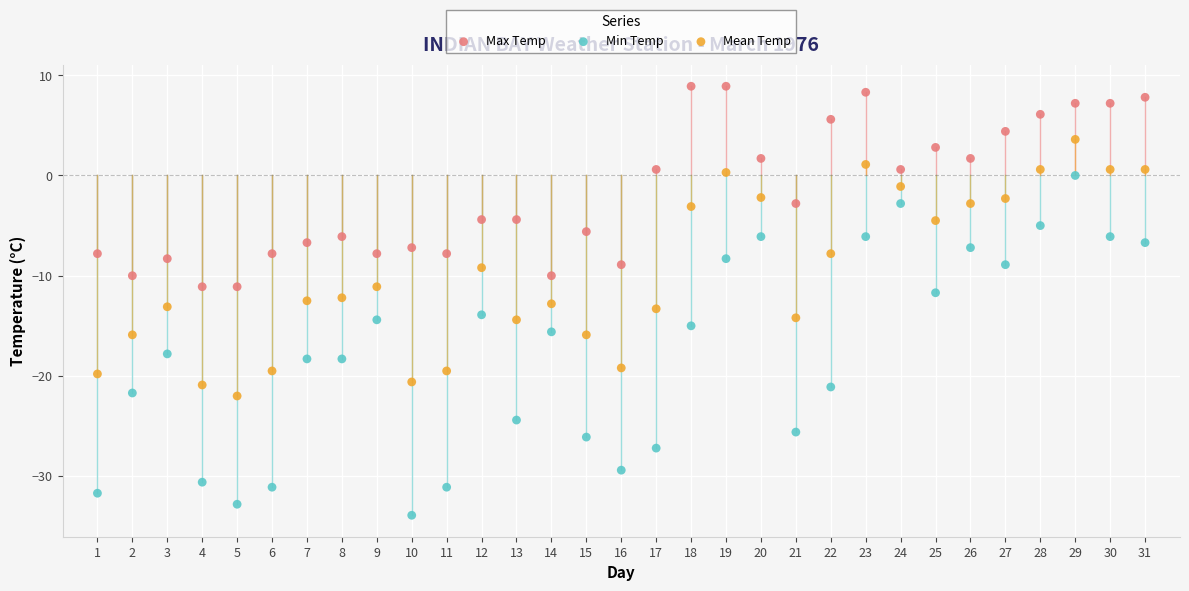

What are all the series names shown in the legend?

Max Temp, Min Temp, Mean Temp